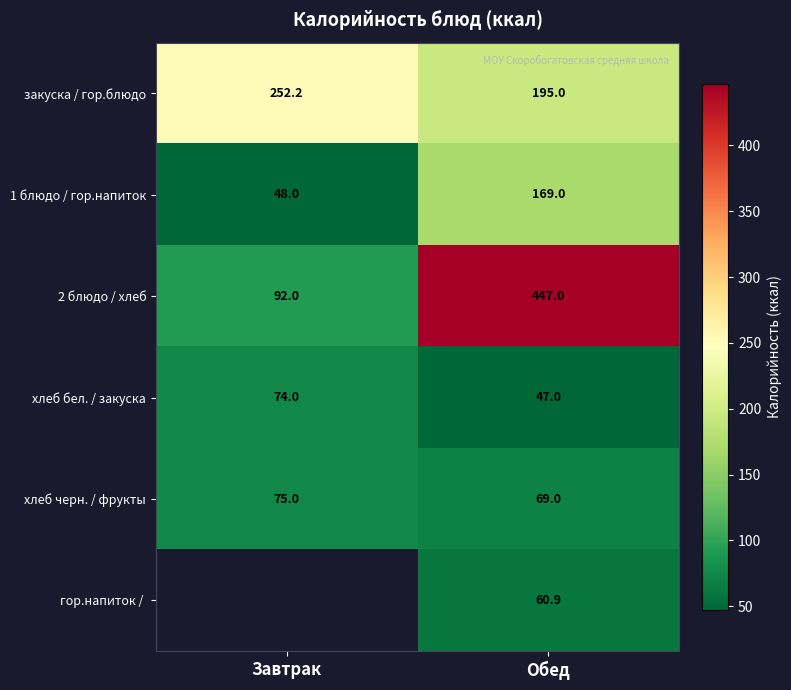

What is the sum of the 2 блюдо / хлеб values at Обед and Завтрак?

539.0